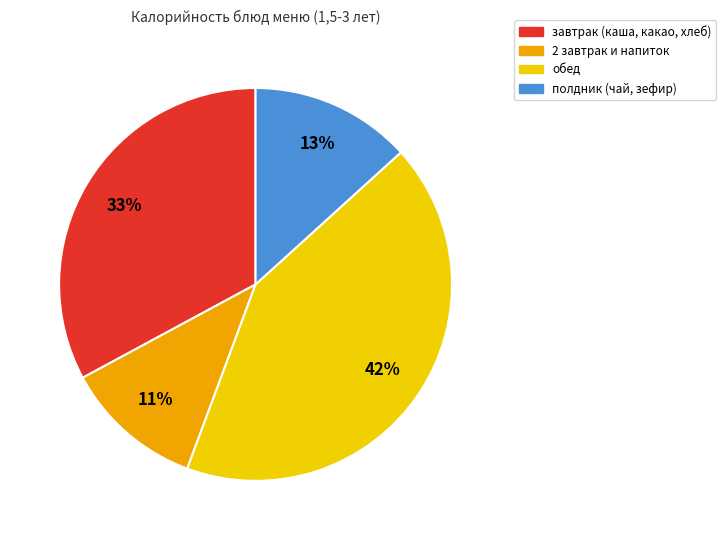

Which slice is the smallest?

2 завтрак и напиток